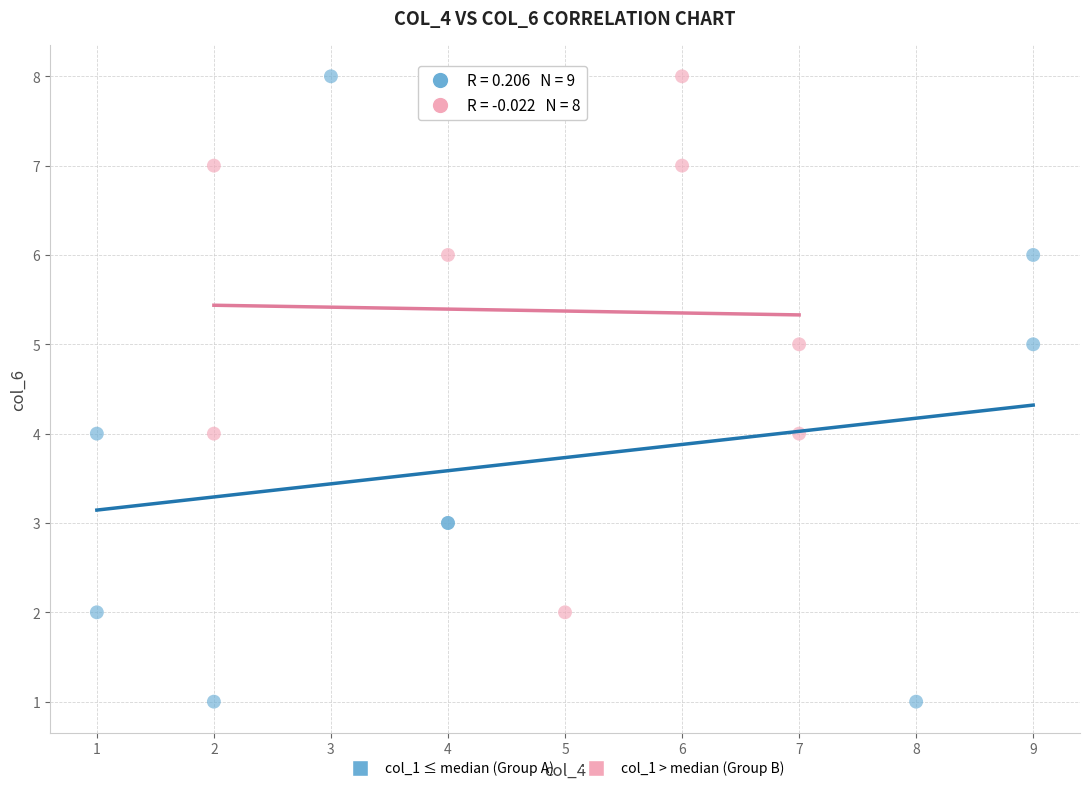

Which series contains the lowest Y value?

col_1 ≤ median (Group A)